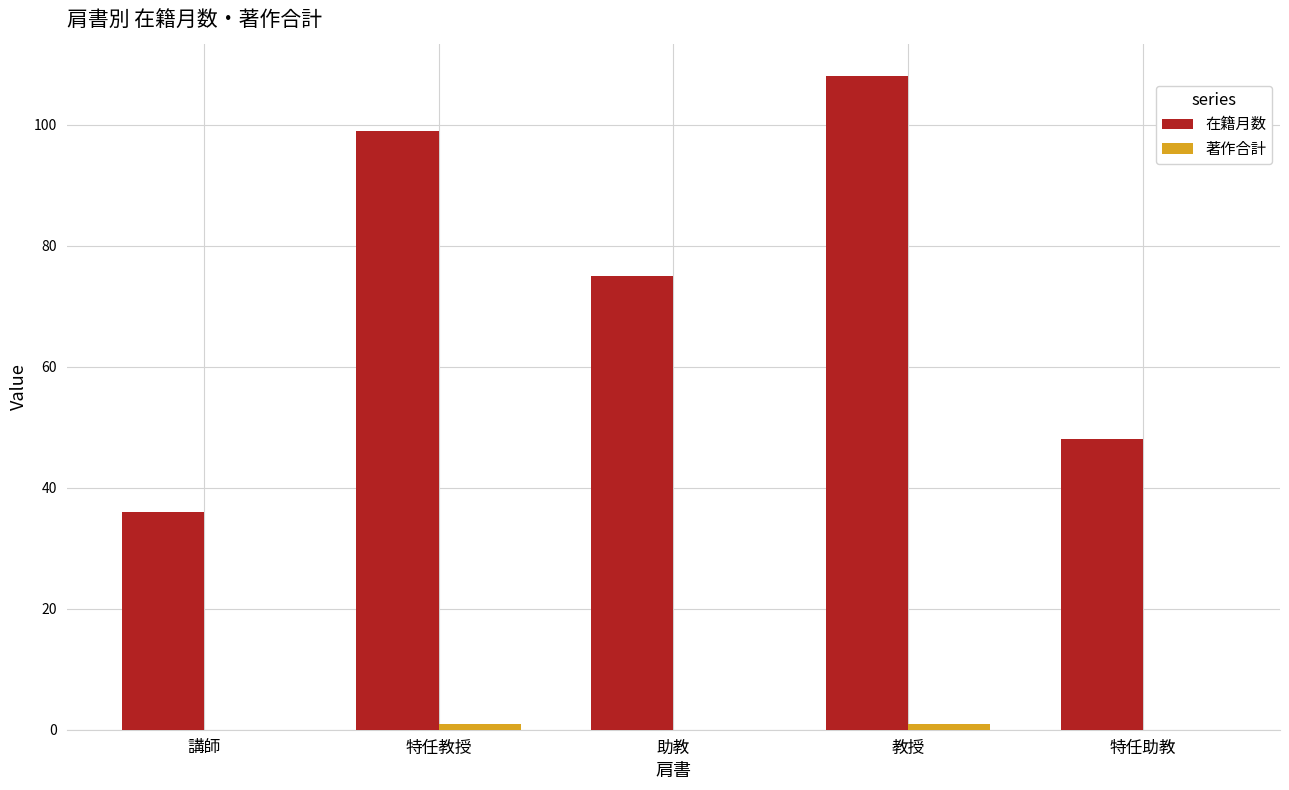

How many series are shown in this chart?

2